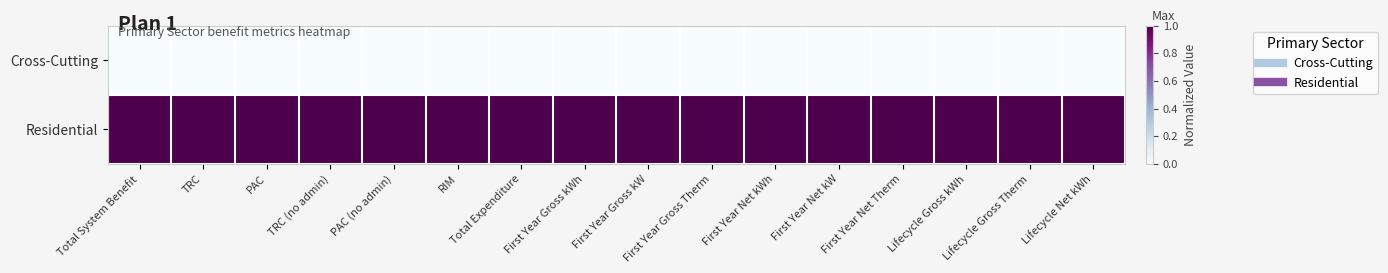

At which category is the sum across all series the highest?

Total System Benefit